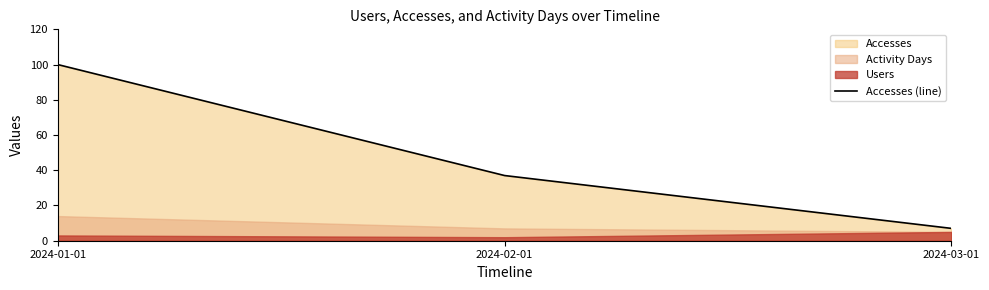

Reading left to right, what are all the values shown in this chart?

2024-01-01=100	2024-02-01=37	2024-03-01=7